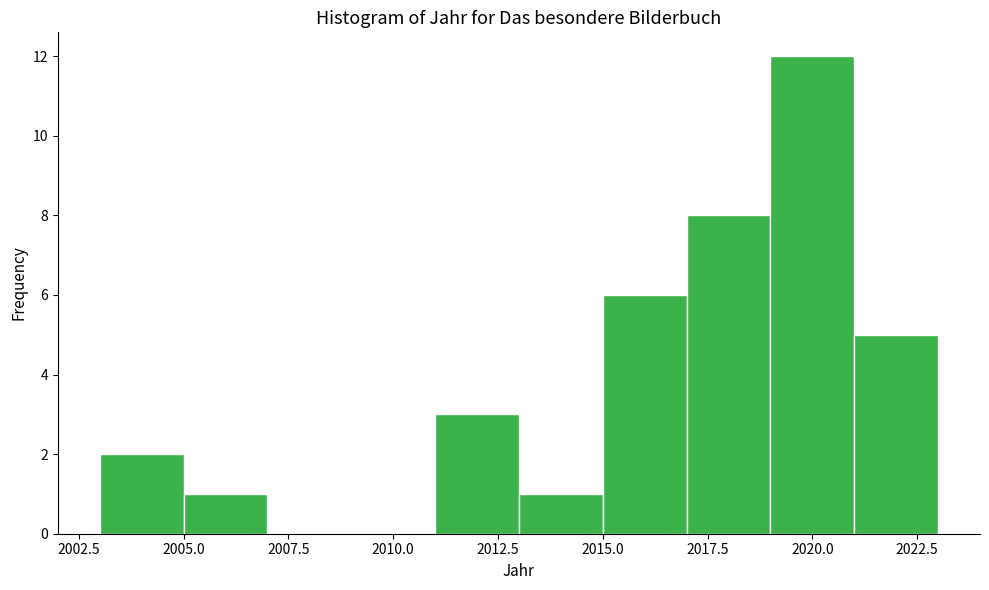

How tall is the bar that spans 2015 to 2017 on the x-axis? The values are not printed on the chart, so give them approximately, as read against the axis.

6